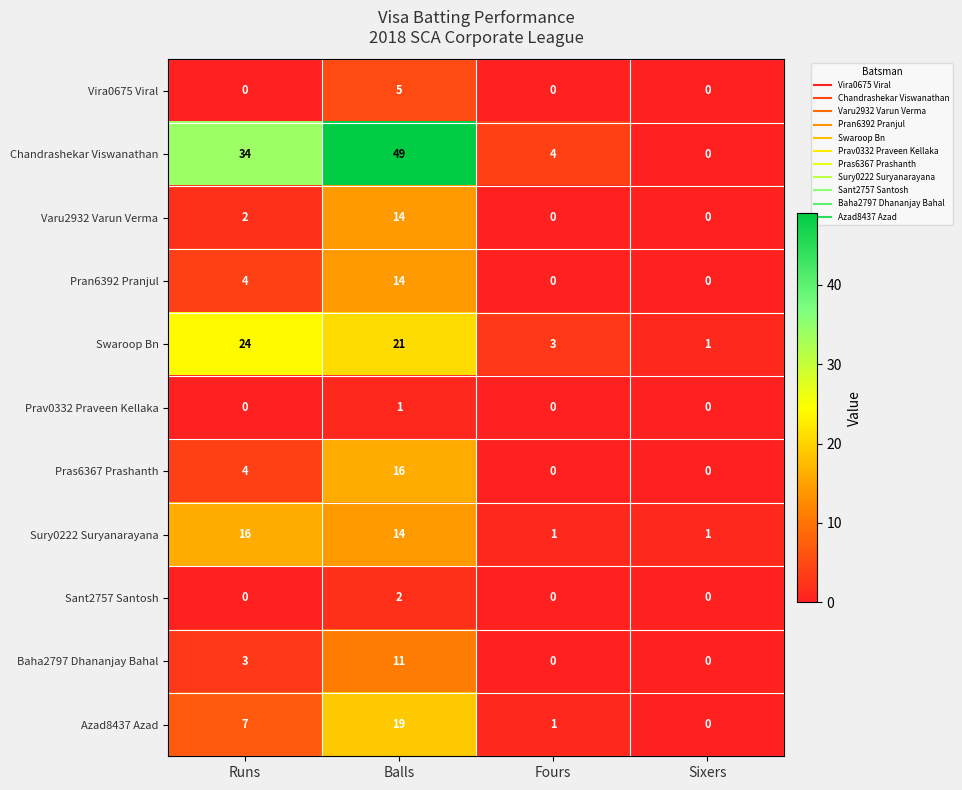

What is the maximum value shown in the chart?

49